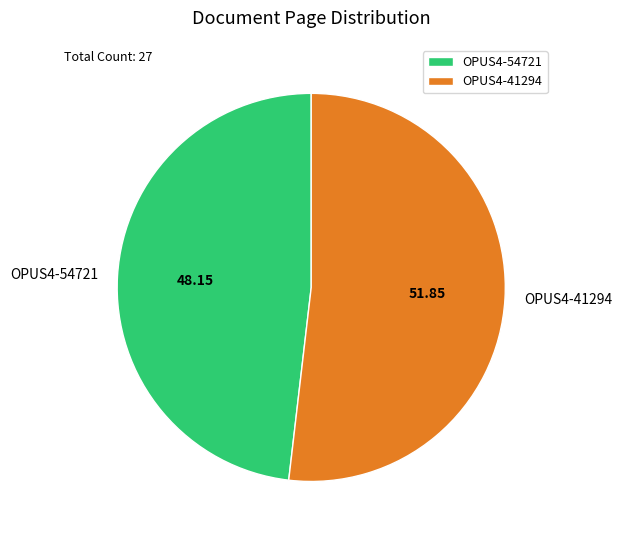

Is it true that OPUS4-54721 is 48% of the pie?

True